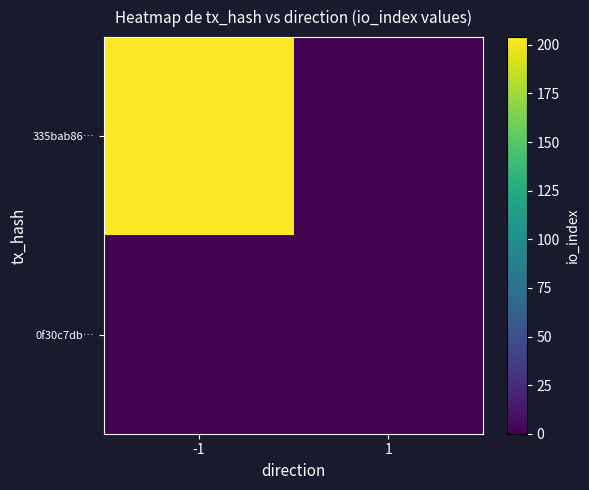

Reading left to right, transcribe all the data shown in this chart.

335bab86…: -1=204	1=0
0f30c7db…: -1=0	1=0